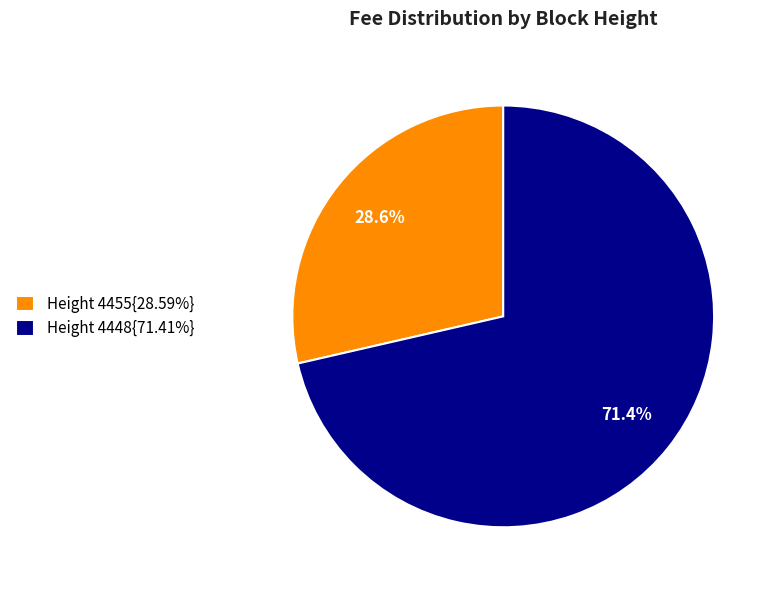

Approximately how many times larger is the value at Height 4455{28.59%} compared to Height 4448{71.41%}?

0.4